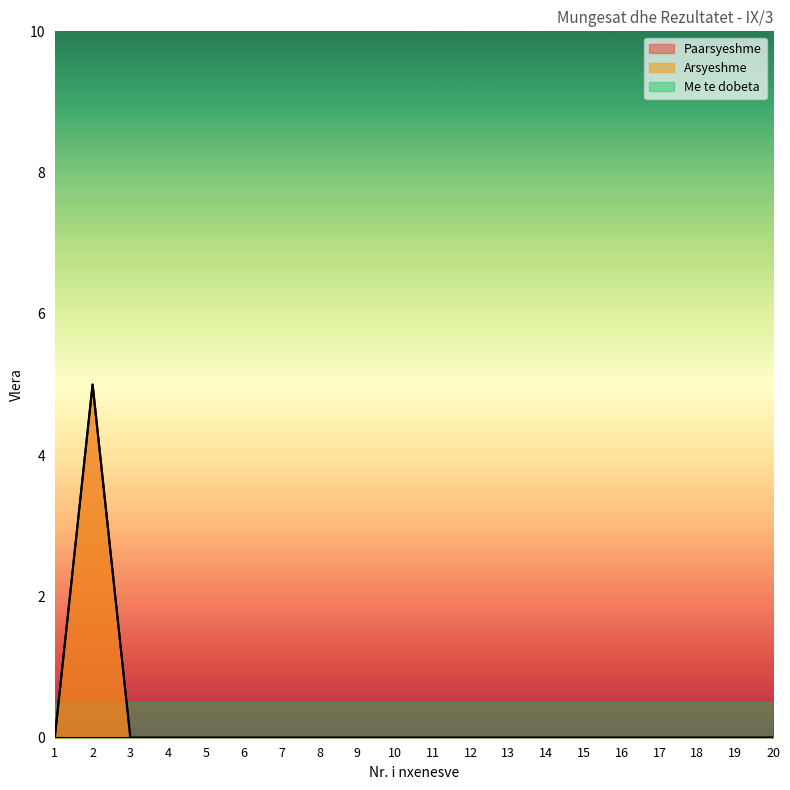

Where is Paarsyeshme nearest to the value 2?

1